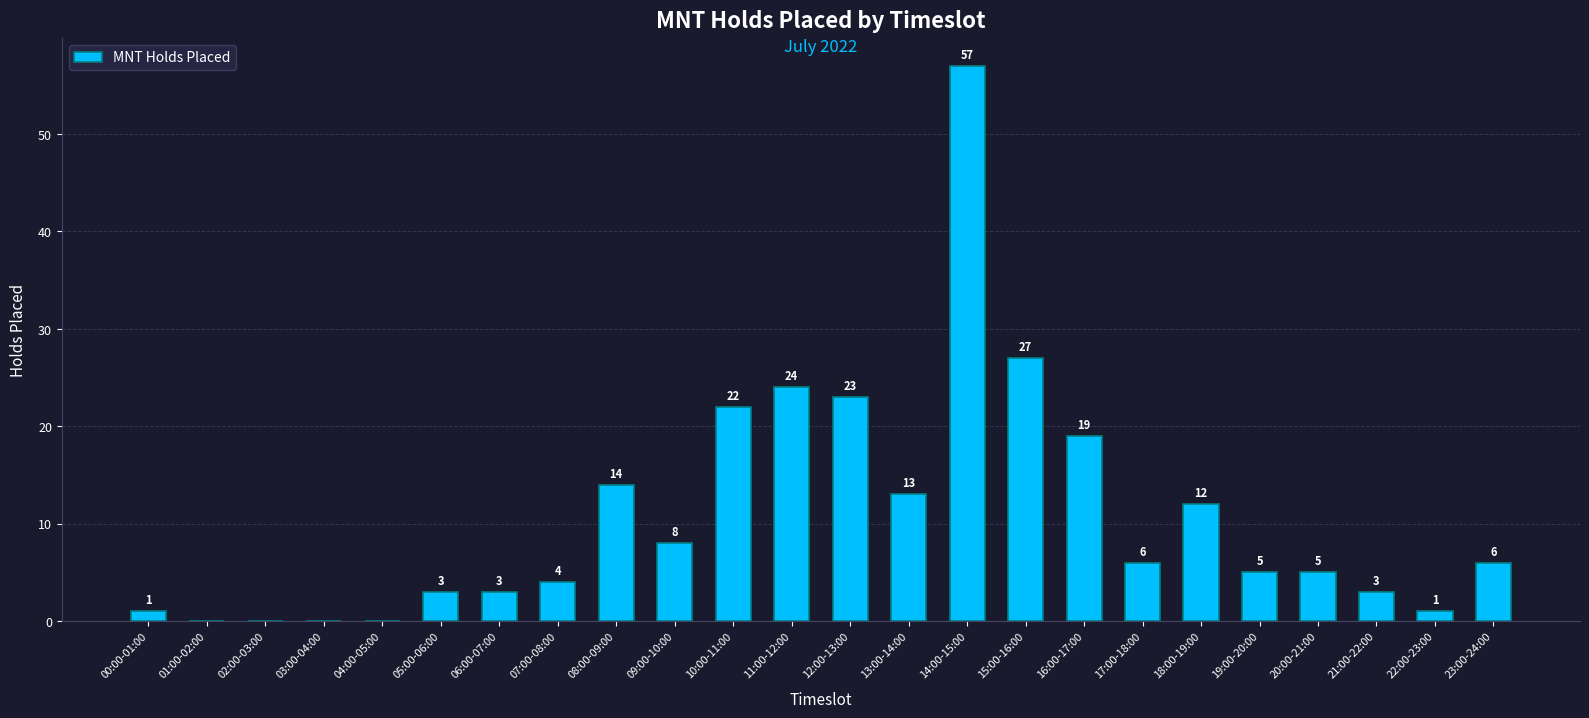

Which has a higher value, 04:00-05:00 or 20:00-21:00?

20:00-21:00